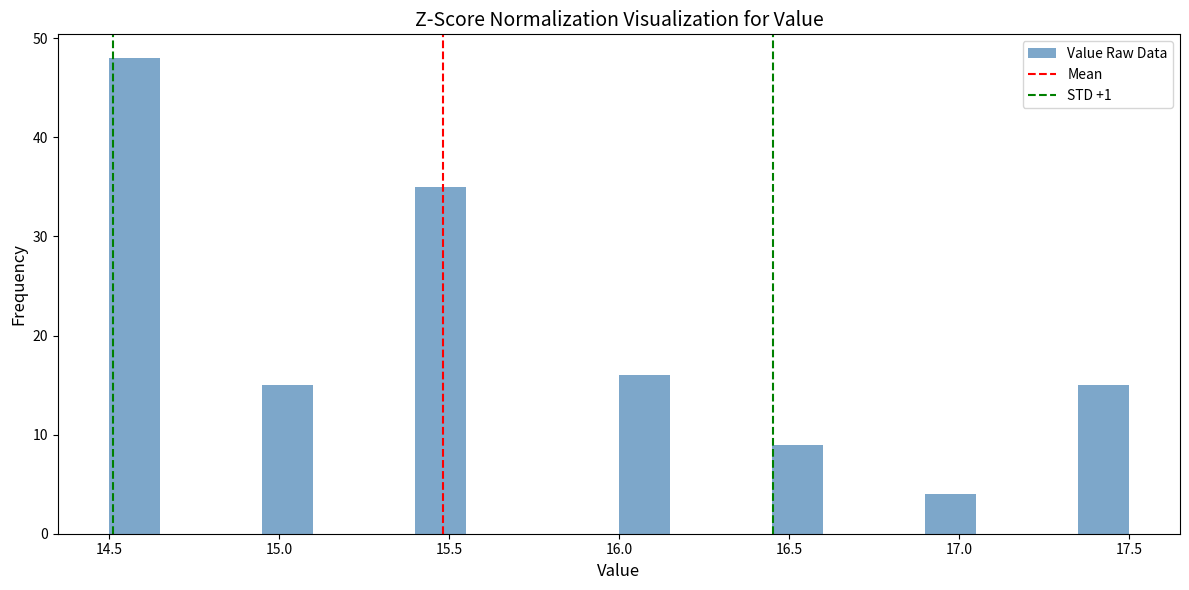

Read against the x-axis, roughly where is the centre of the tallest bar?

14.60